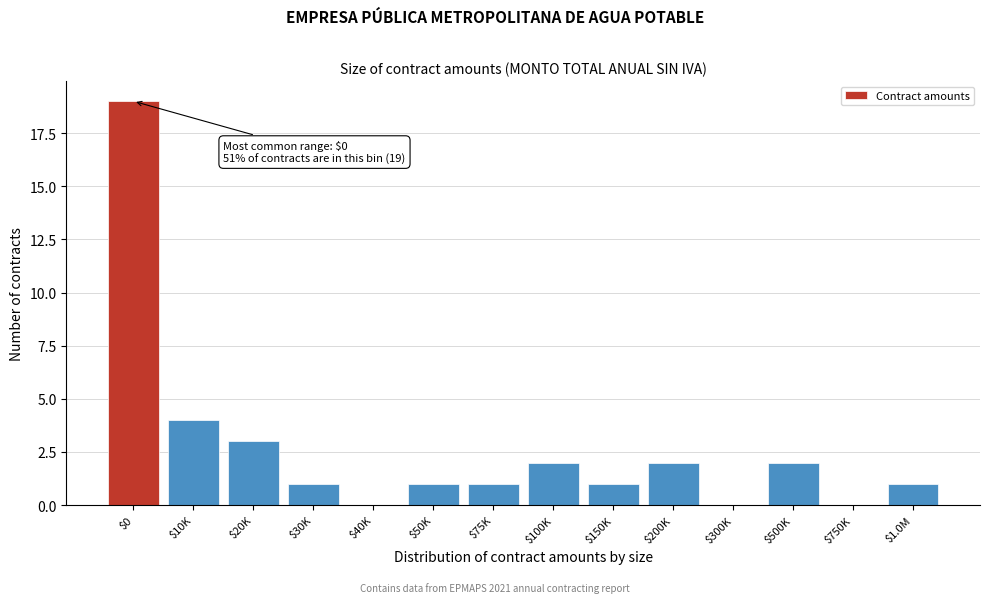

At which label is the value closest to 9?

$10K